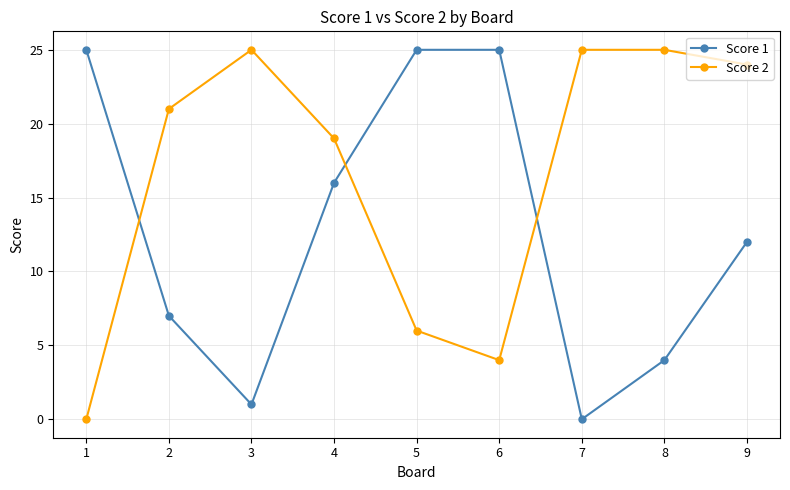

Is the value of Score 2 at 9 greater than the value of Score 1 at 3?

Yes